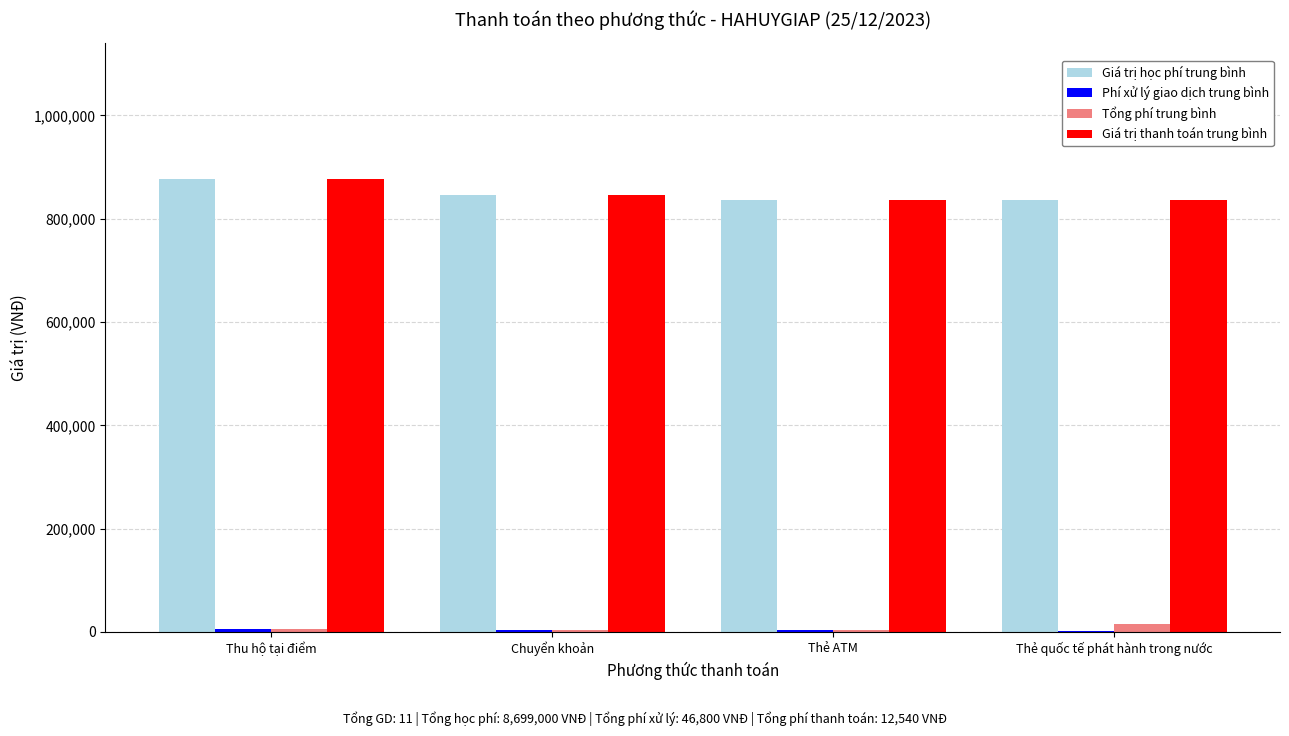

What is the sum of all Tổng phí trung bình values?

26340